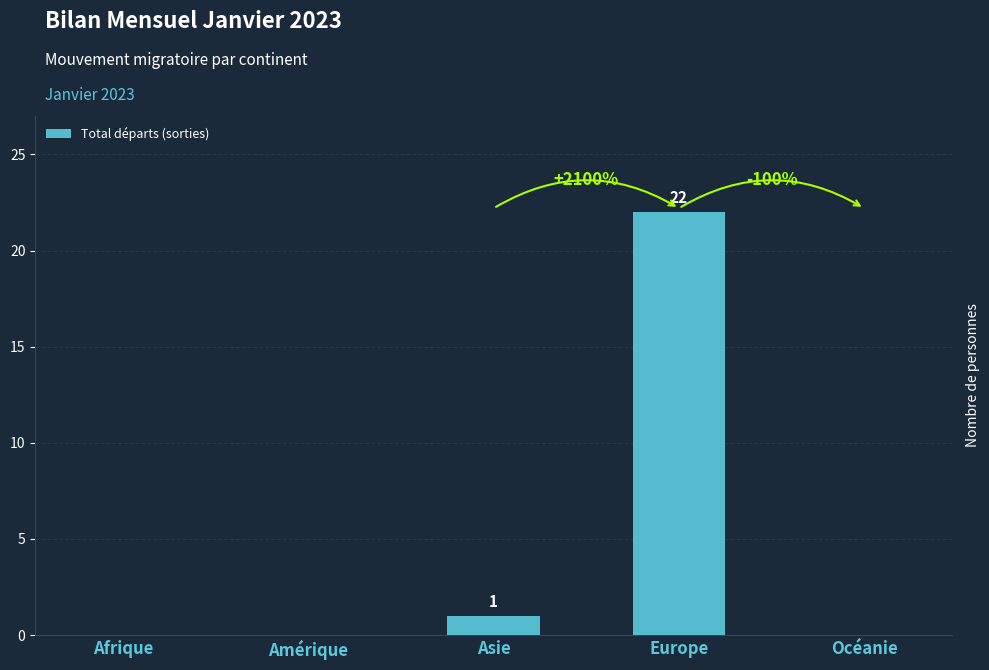

Reading left to right, extract all data points from this chart.

Afrique=0	Amérique=0	Asie=1	Europe=22	Océanie=0